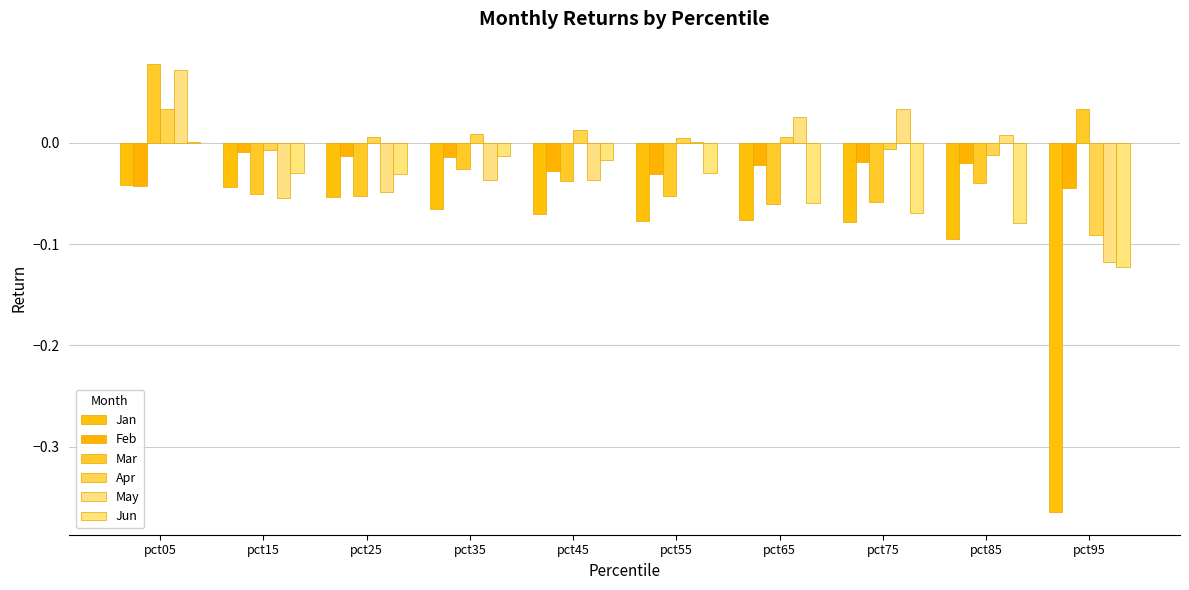

What is the difference between the Jan values at pct95 and pct75?

0.3